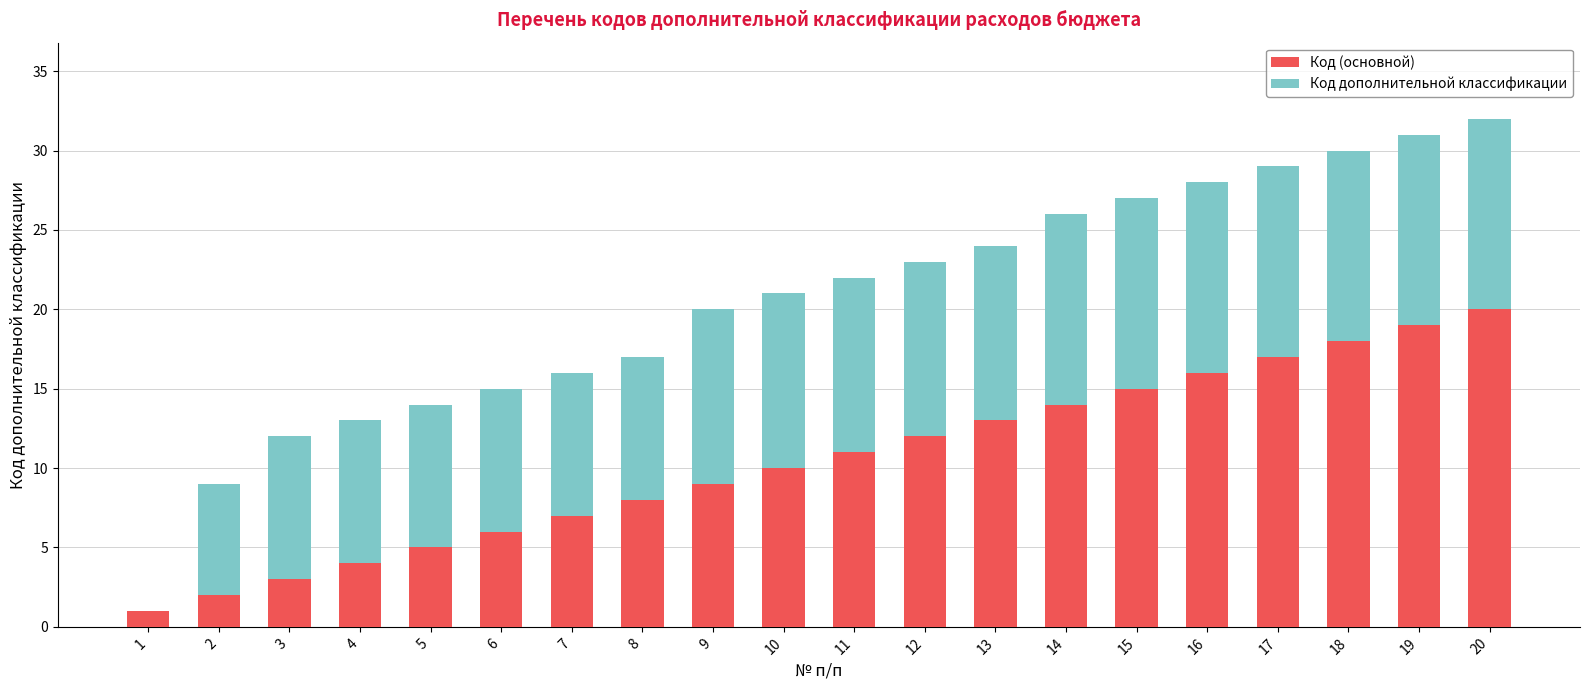

What is the sum of the Код (основной) values at 15 and 19?

34